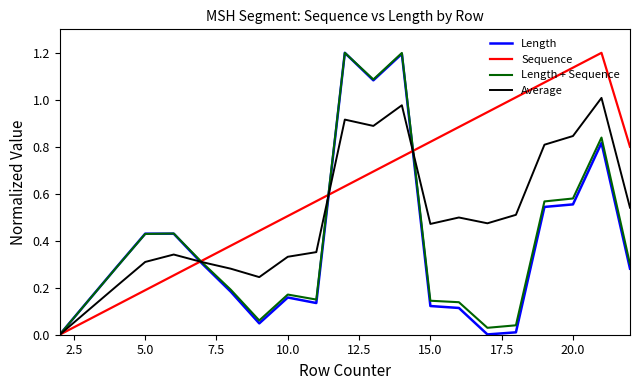

Which series has the largest total across all categories?

Sequence